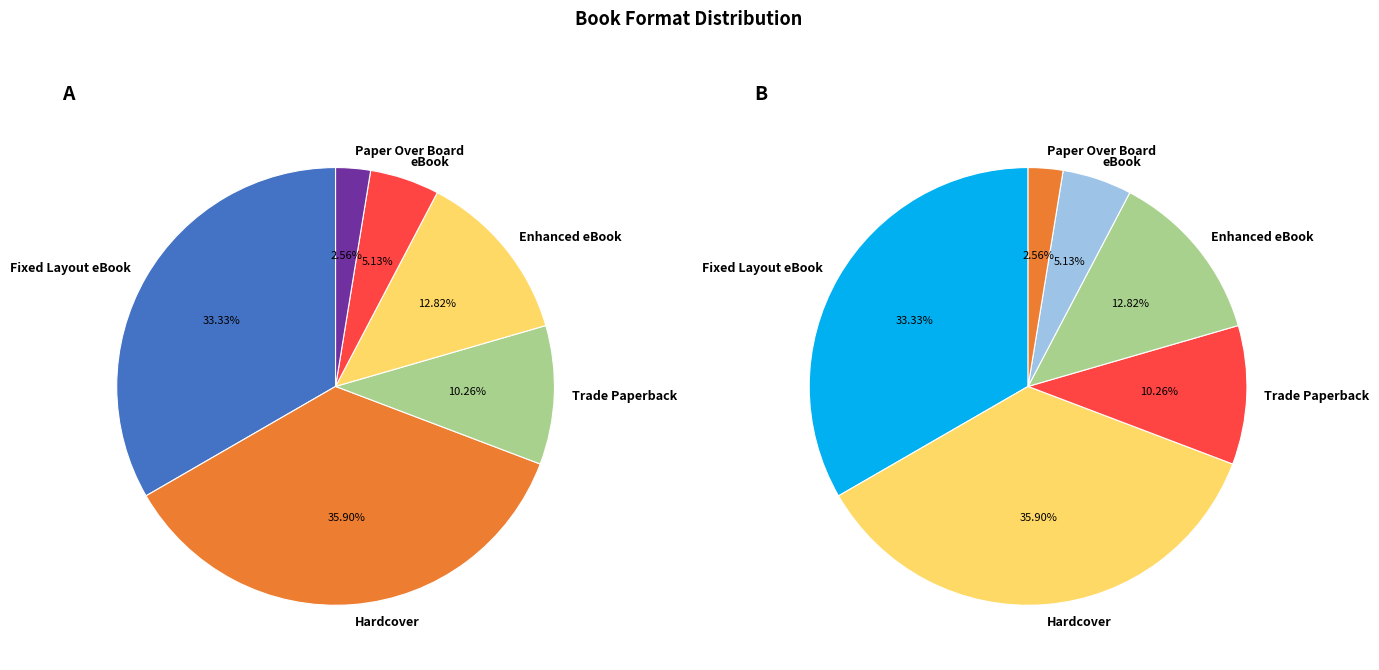

Is Paper Over Board the majority of the pie?

No